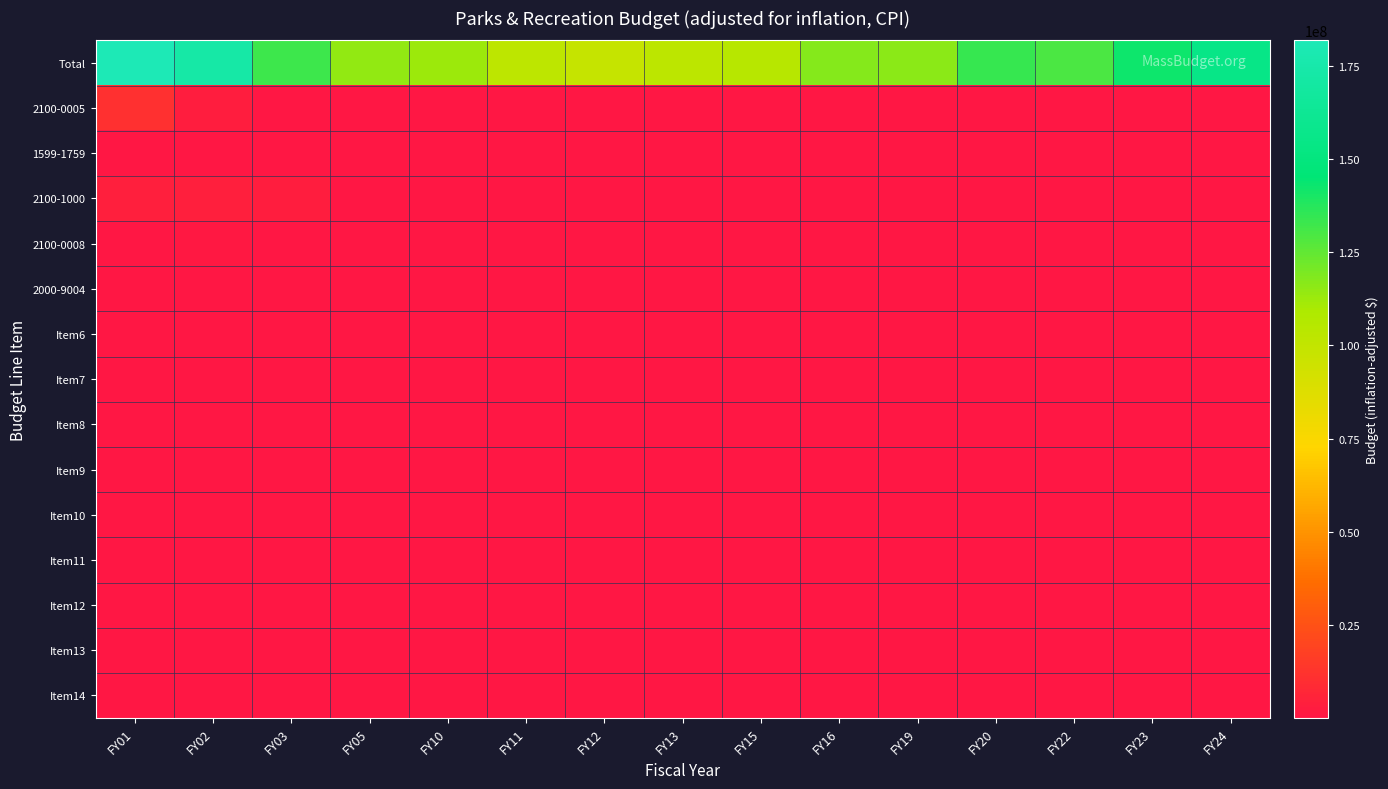

List the series in order of their peak value, highest first.

Total, 2100-0005, 2100-1000, 2100-0008, 1599-1759, 2000-9004, Item6, Item7, Item8, Item9, Item10, Item11, Item12, Item13, Item14